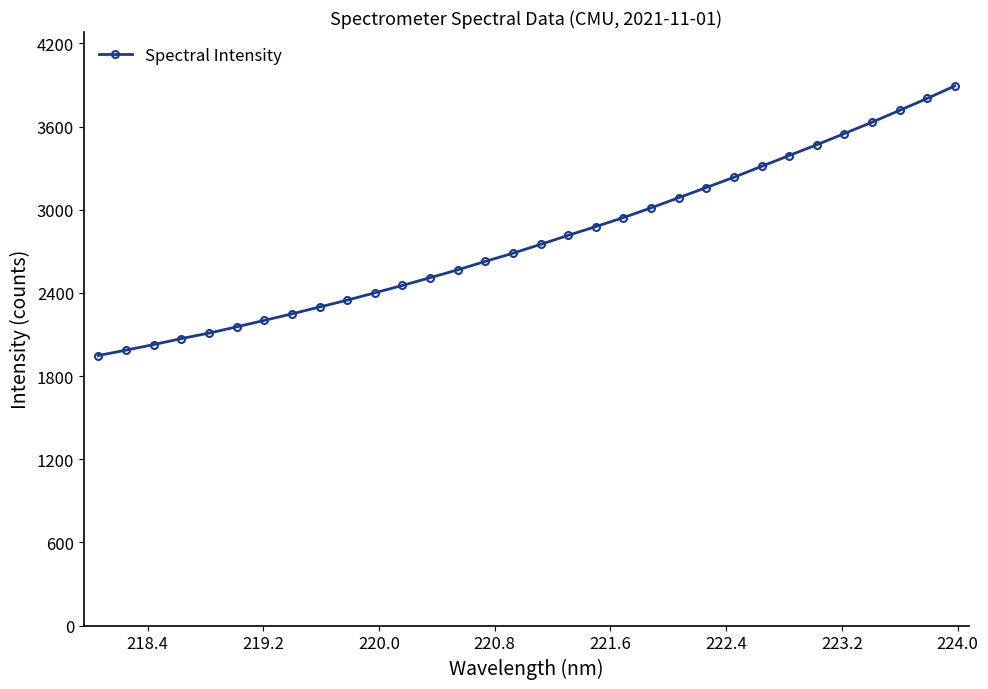

What is the greatest value displayed?

3892.6